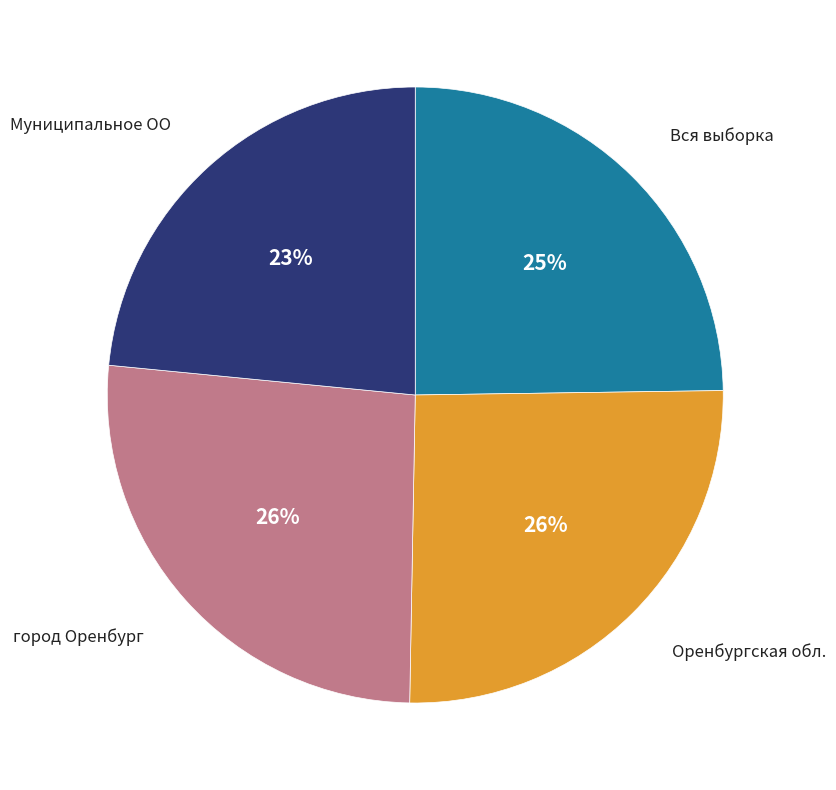

What is the smallest slice in the pie chart?

Муниципальное ОО